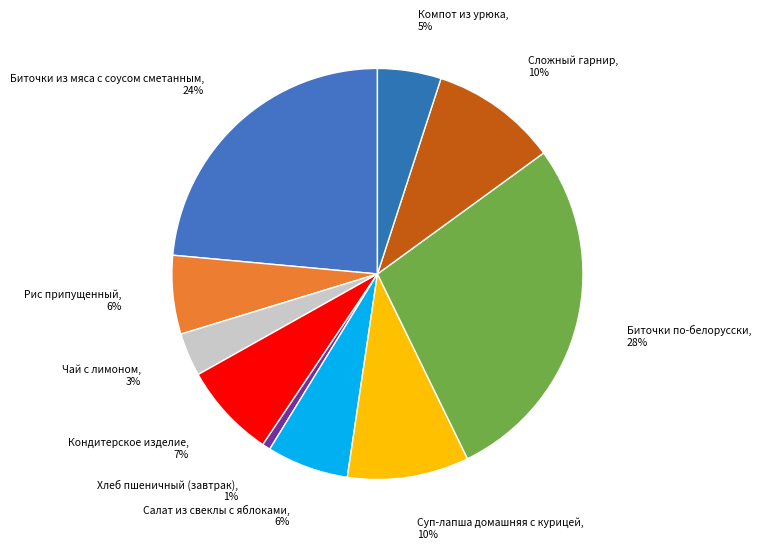

To the nearest percent, what percentage of the pie is Салат из свеклы с яблоками?

6%